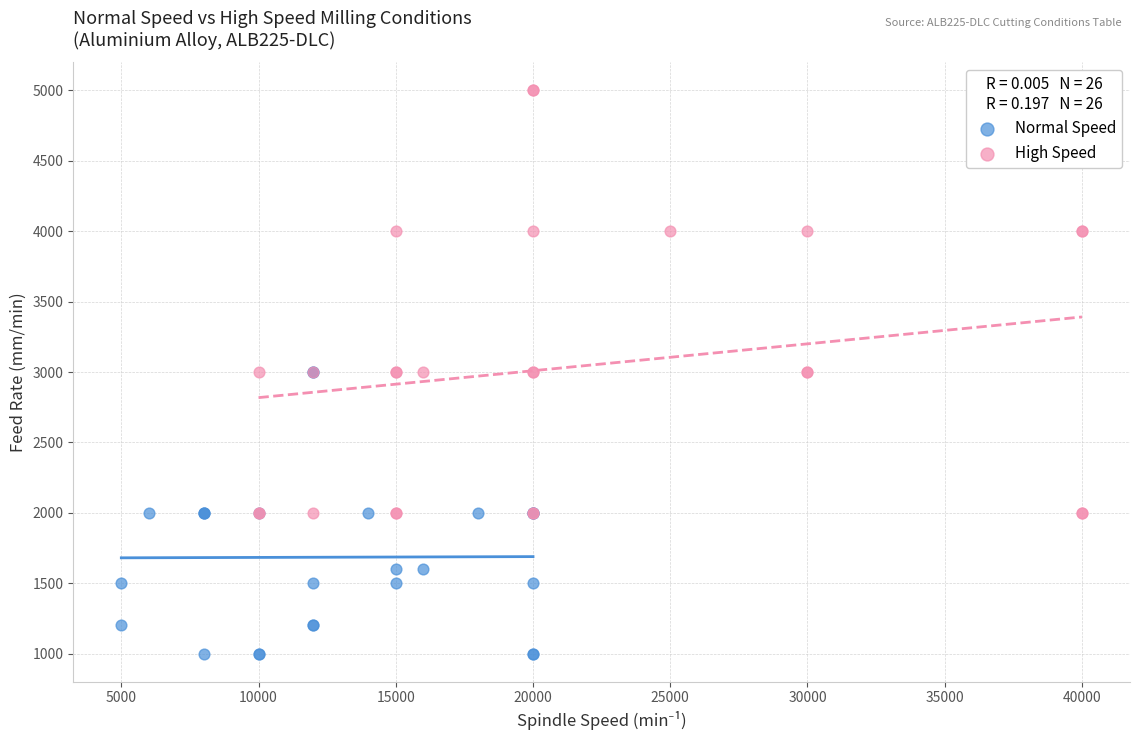

Which series contains the highest Y value?

High Speed